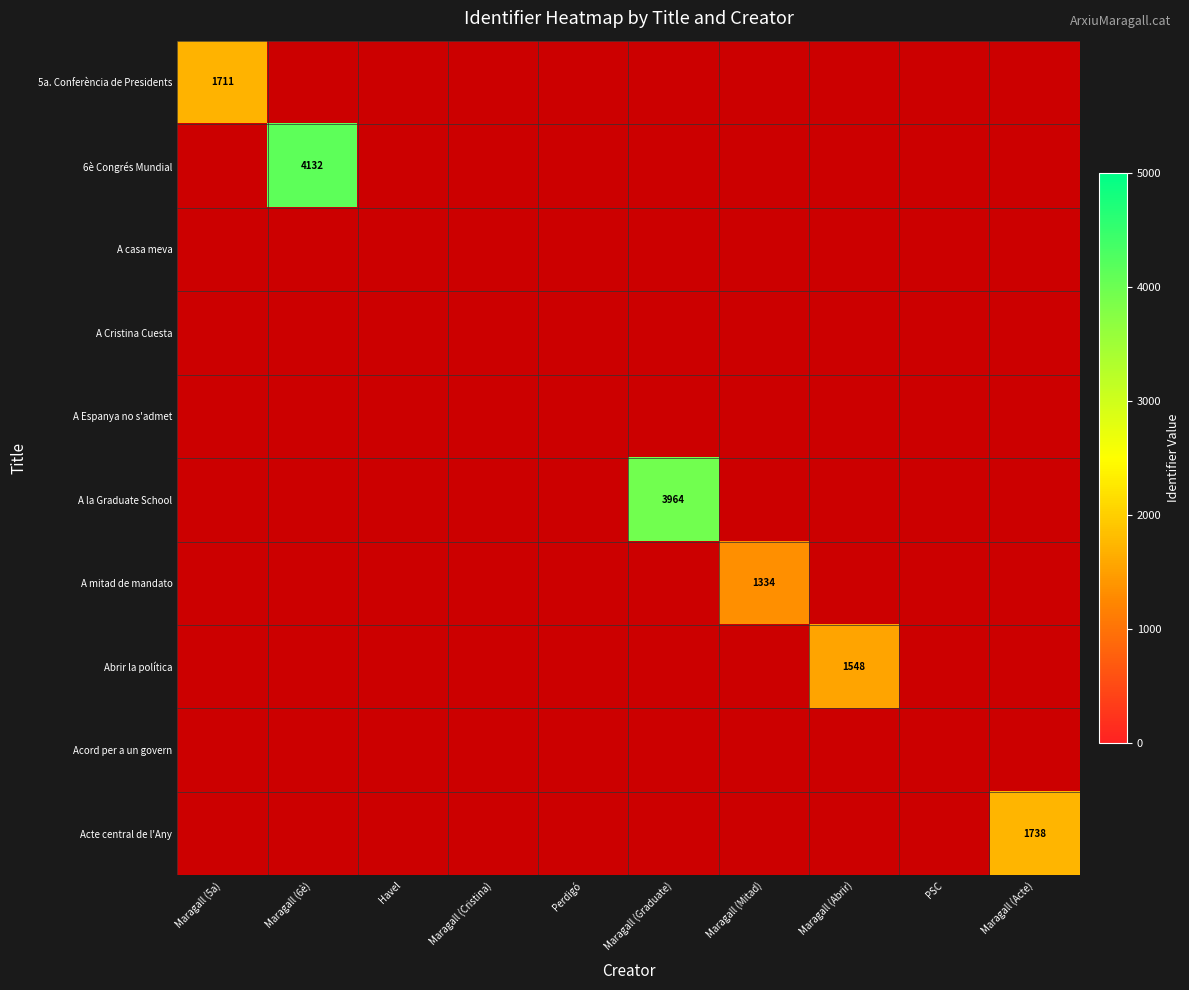

Is it true that 5a. Conferència de Presidents equals 2529 at Maragall (5a)?

False